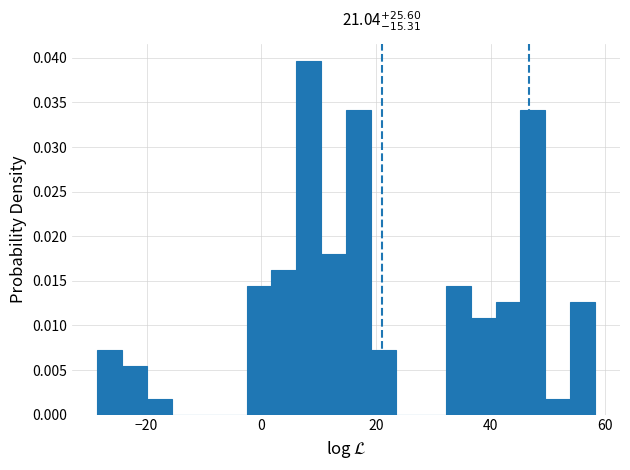

Read against the x-axis, roughly where is the centre of the tallest bar?

8